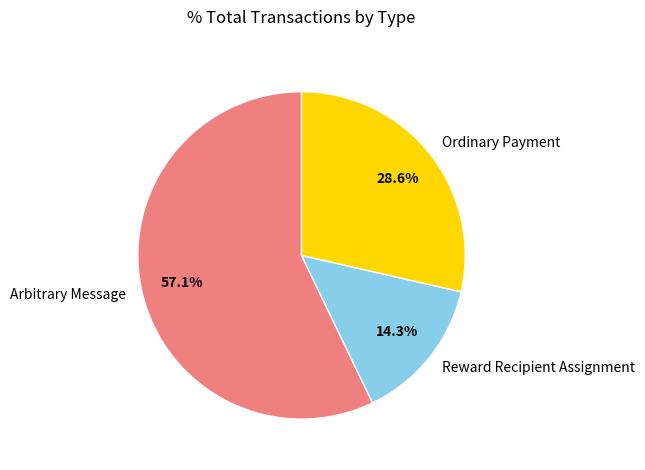

Is the sum of Arbitrary Message and Ordinary Payment greater than half?

Yes